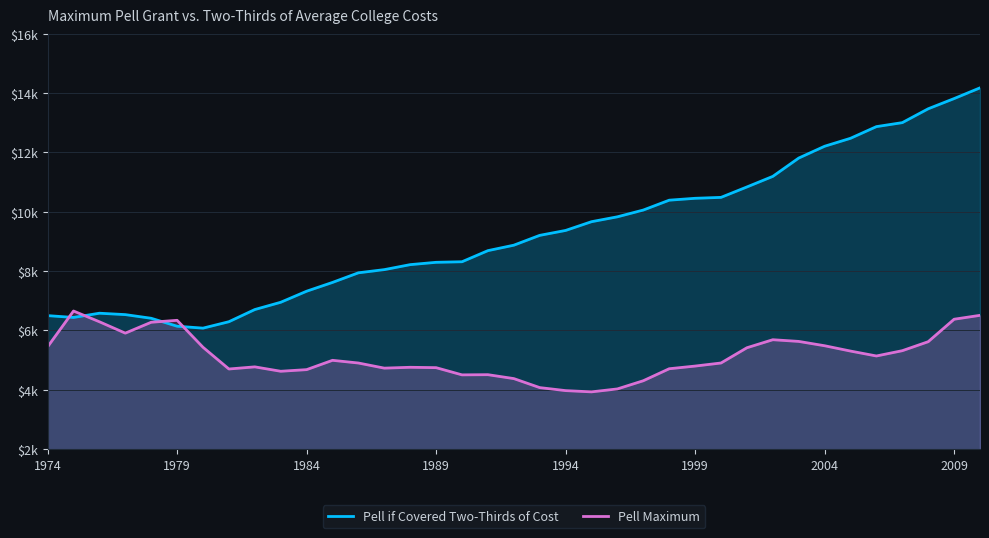

What is the average value of the Pell if Covered Two-Thirds of Cost series?

9277.5